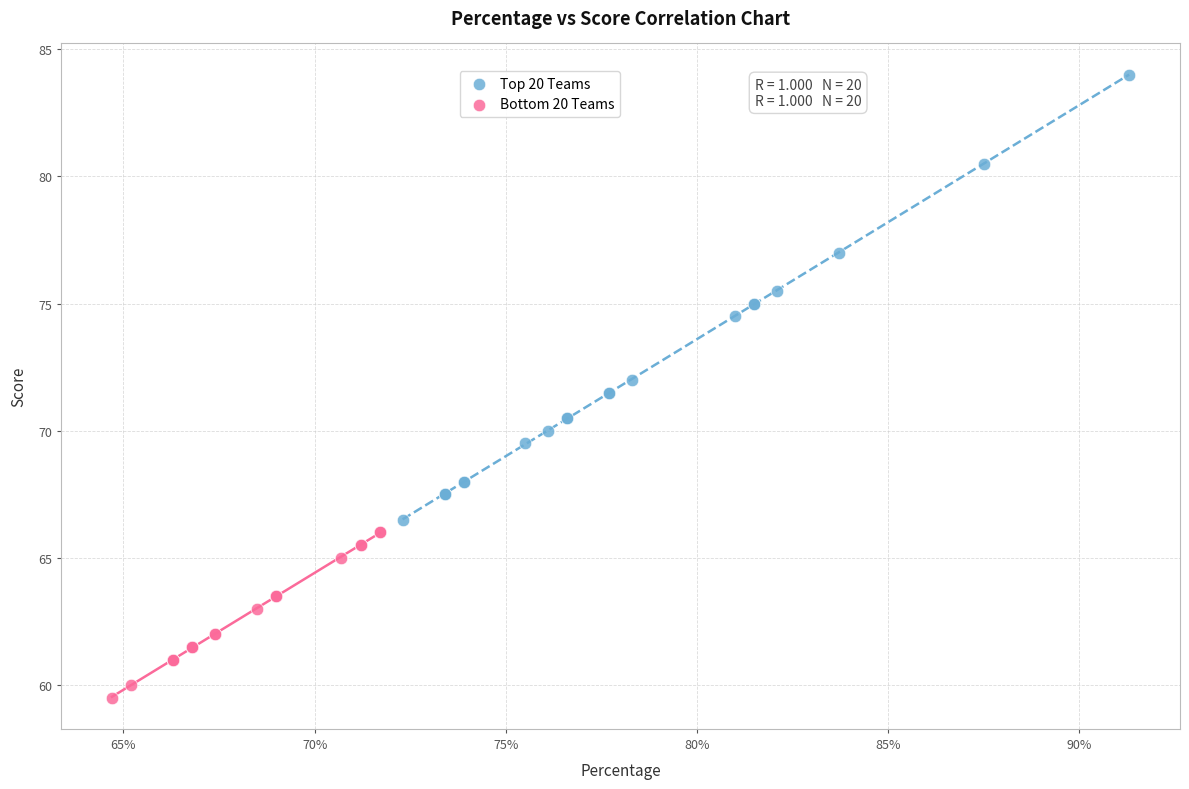

Which series reaches the minimum Y coordinate?

Bottom 20 Teams